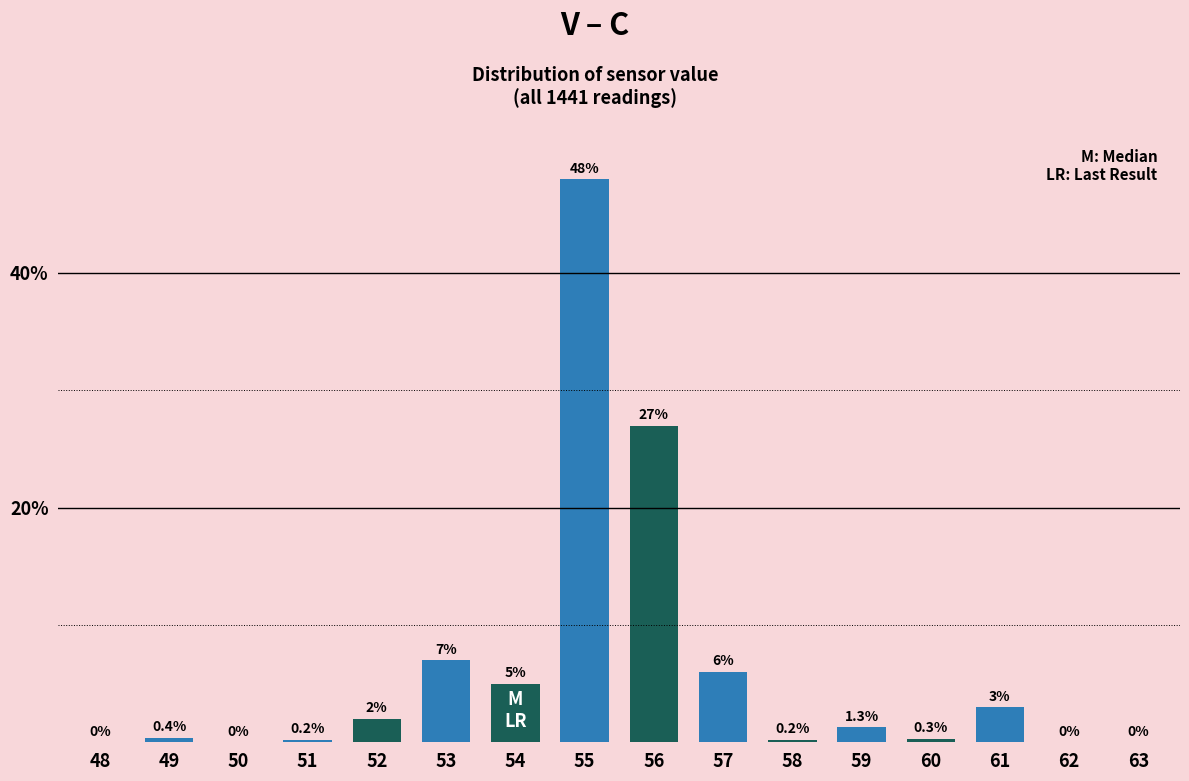

Reading left to right, extract all data points from this chart.

48=0.0	49=0.4	50=0.0	51=0.2	52=2.0	53=7.0	54=5.0	55=48.0	56=27.0	57=6.0	58=0.2	59=1.3	60=0.3	61=3.0	62=0.0	63=0.0